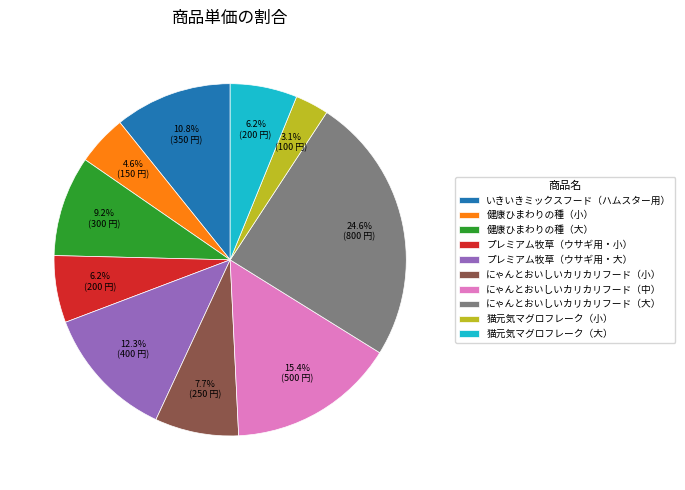

What percentage is NOT represented by プレミアム牧草（ウサギ用・小）?

93.8%